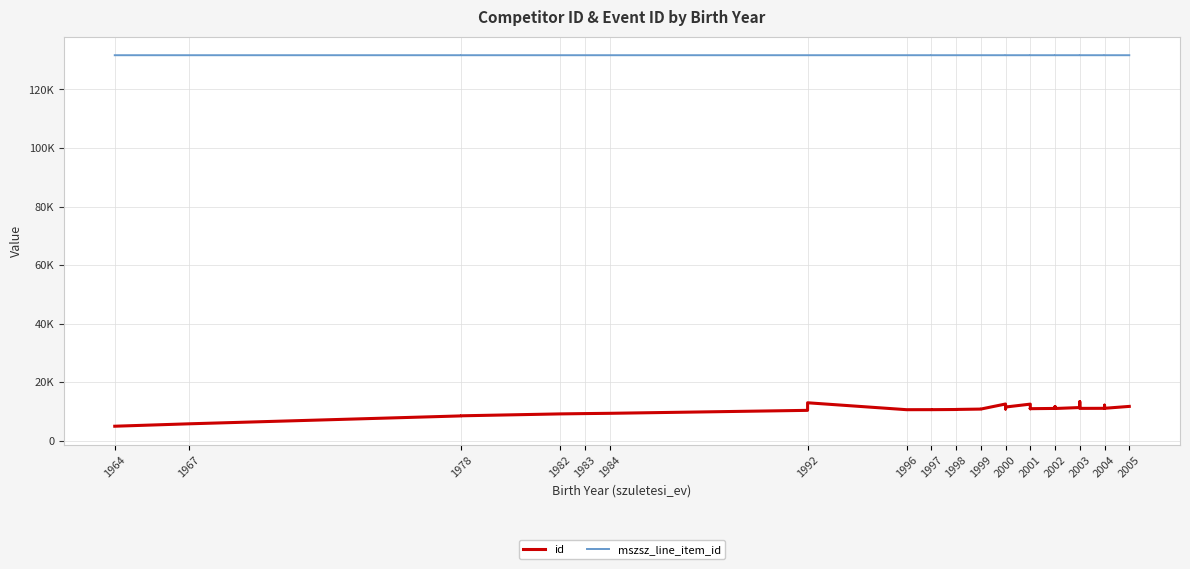

Rank the series by their average value, from lowest to highest.

id, mszsz_line_item_id